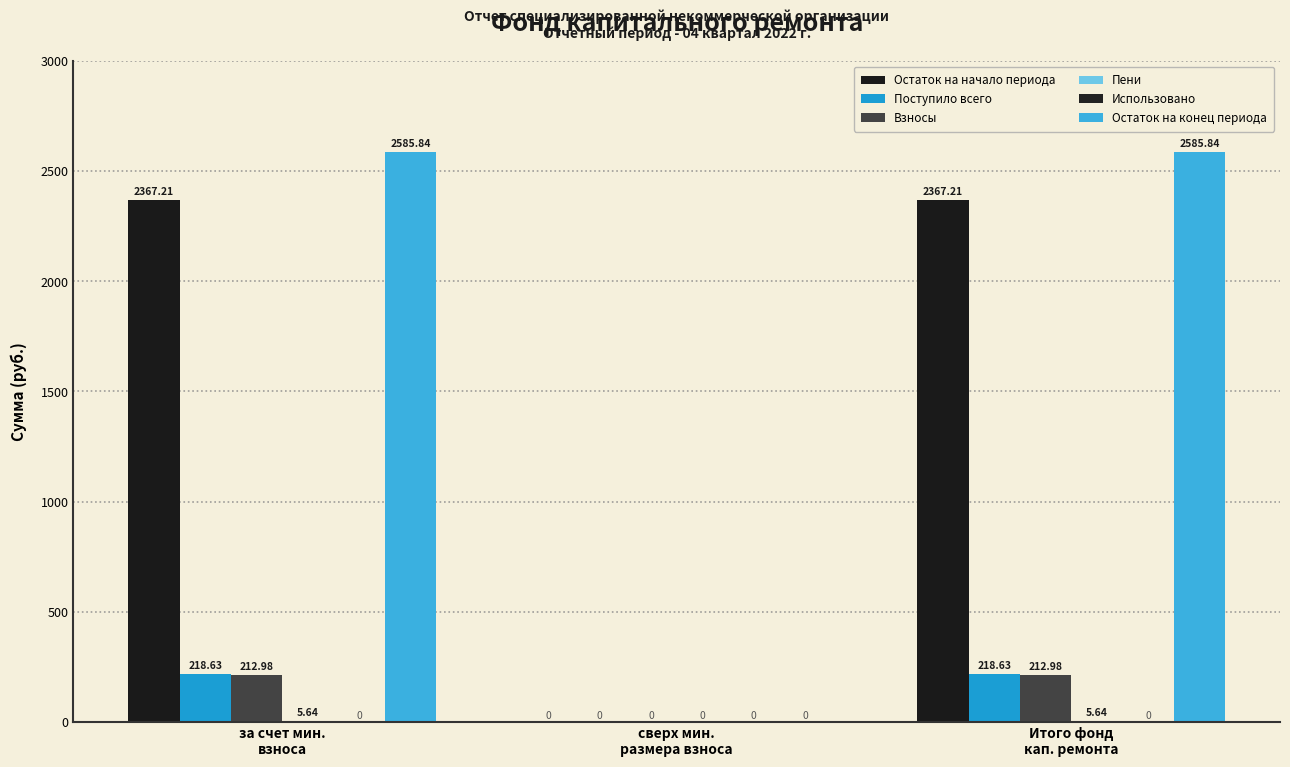

How many data points does each series have?

3